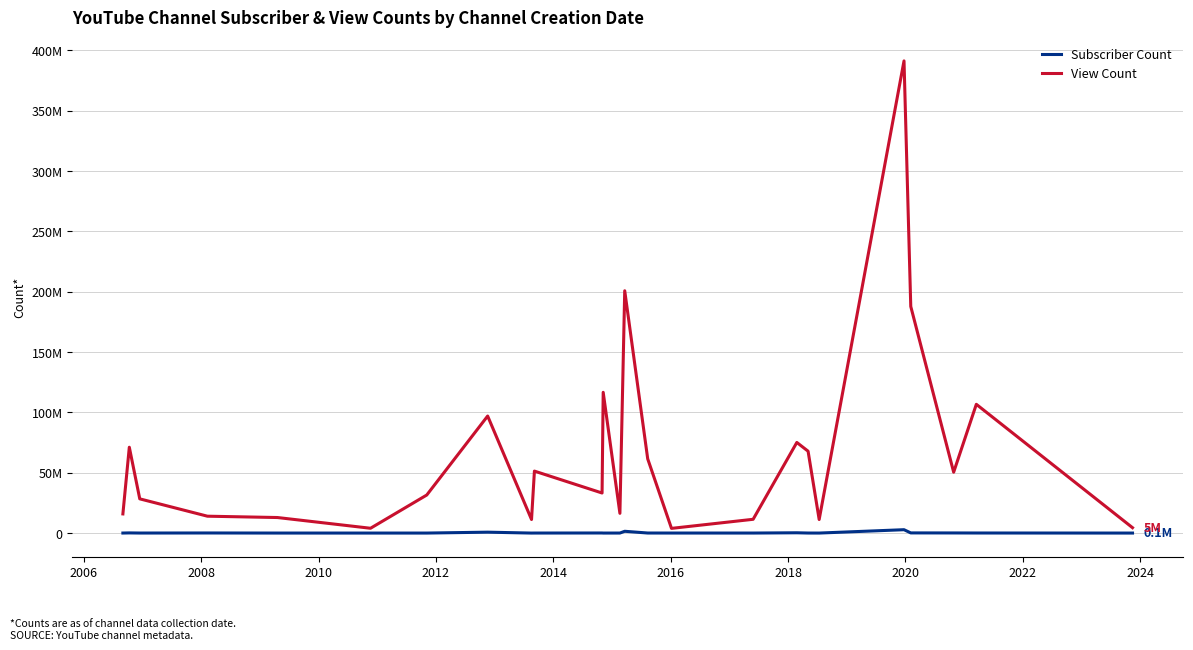

True or false: View Count and Subscriber Count intersect in this chart.

False